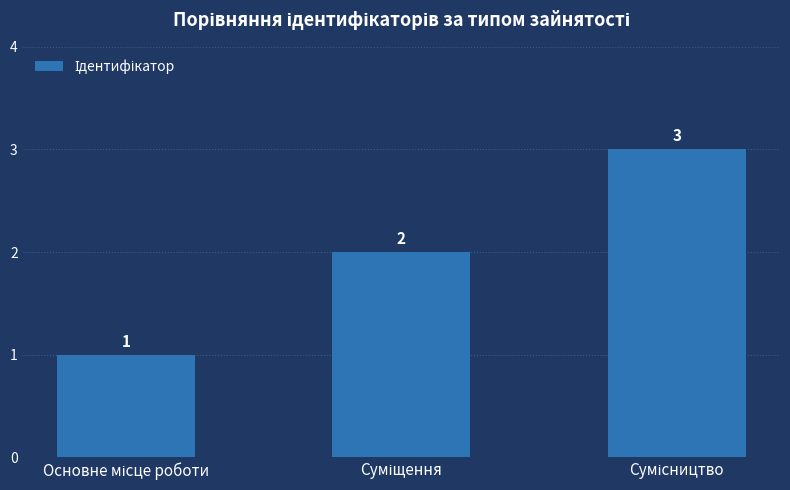

Count the values in the range 1 to 3.

3